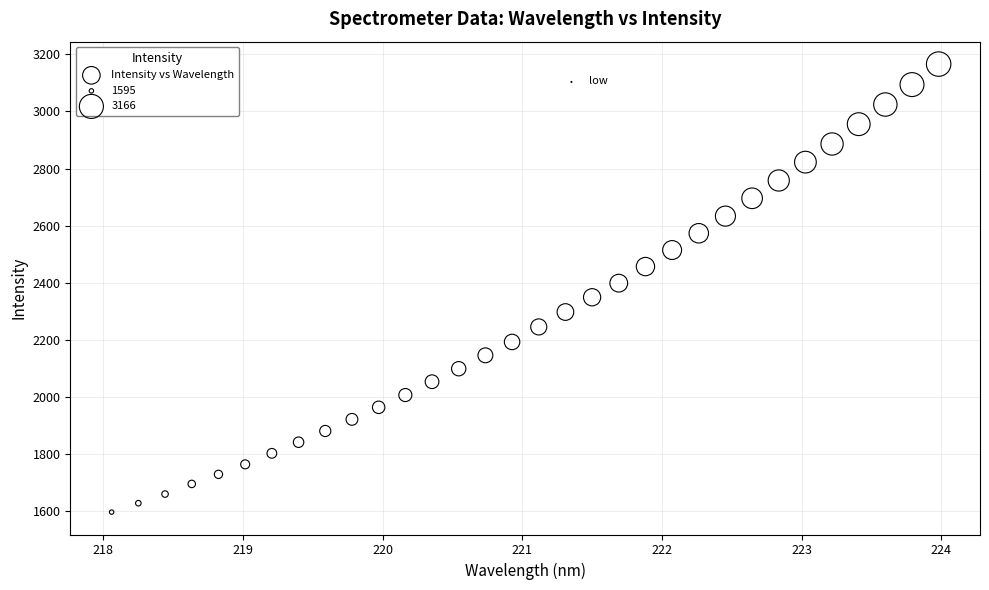

What is the range of X values (max minus min)?

5.9